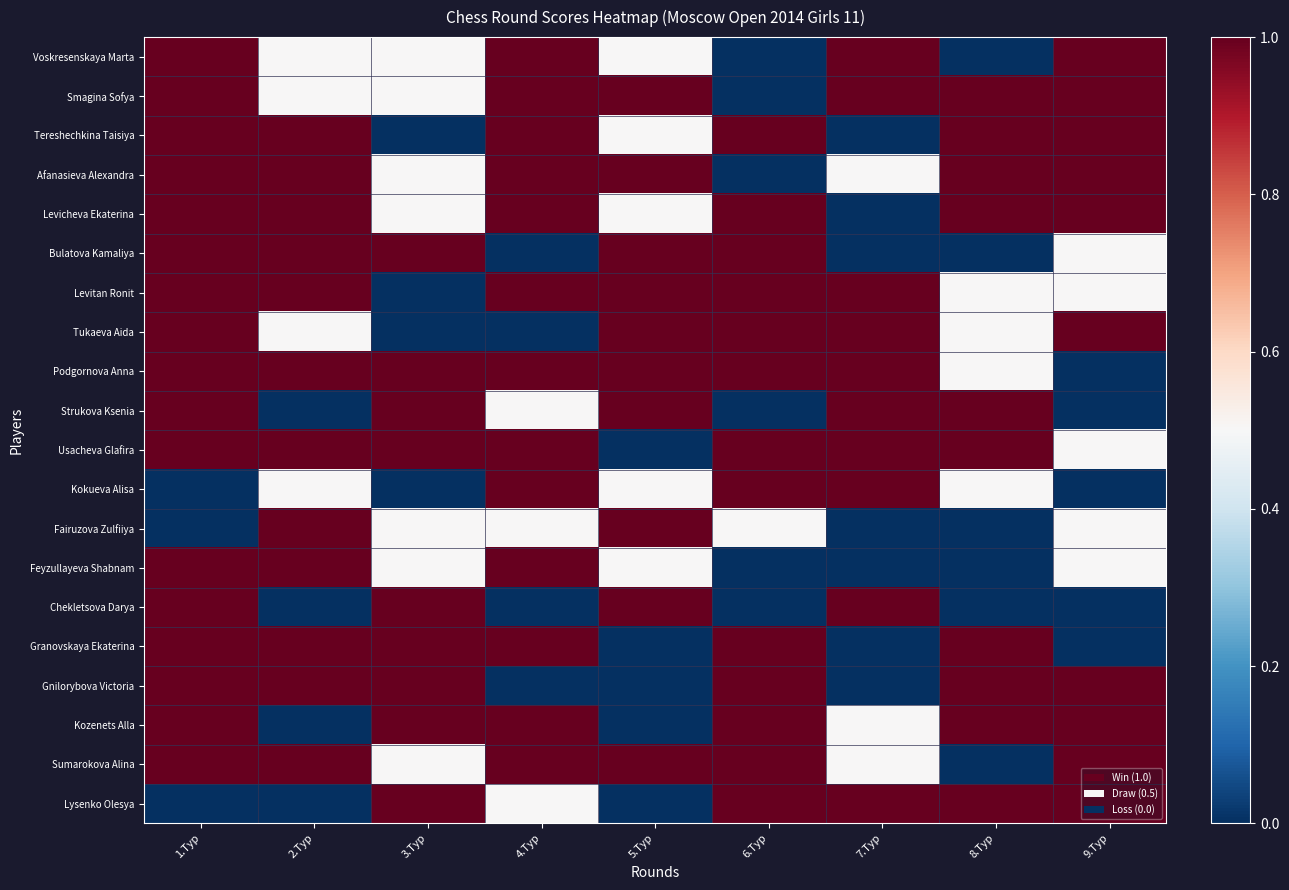

What is the total value across all series at 6.Тур?

13.5